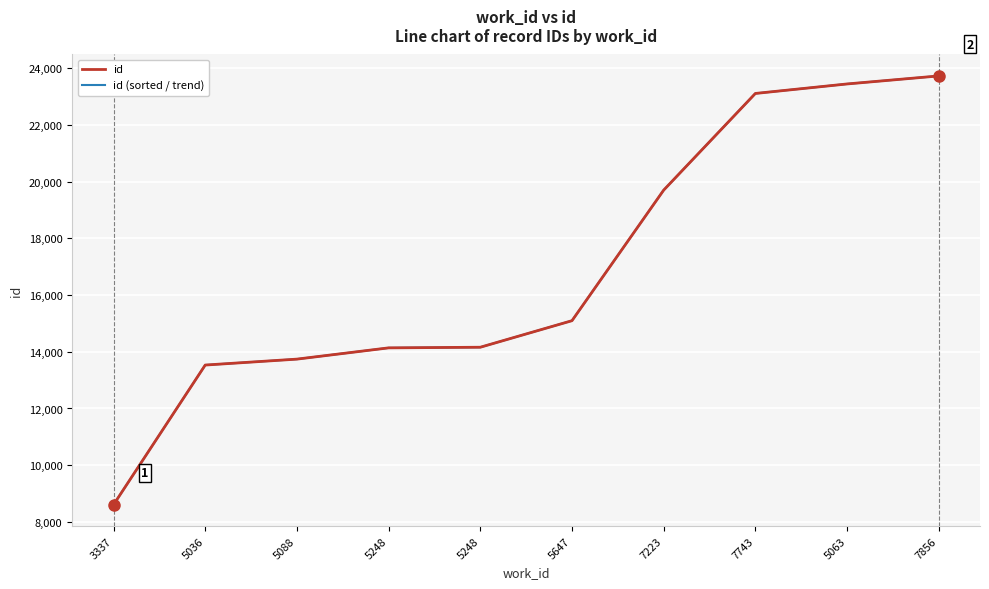

True or false: id (sorted / trend) and id intersect in this chart.

False